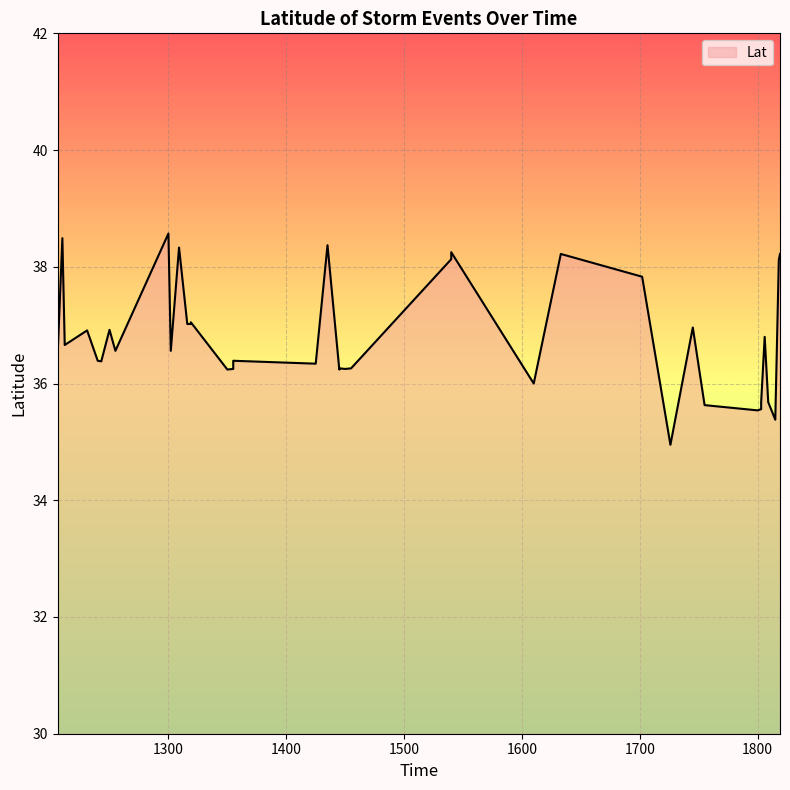

At which category does the data reach its first local peak?

1210